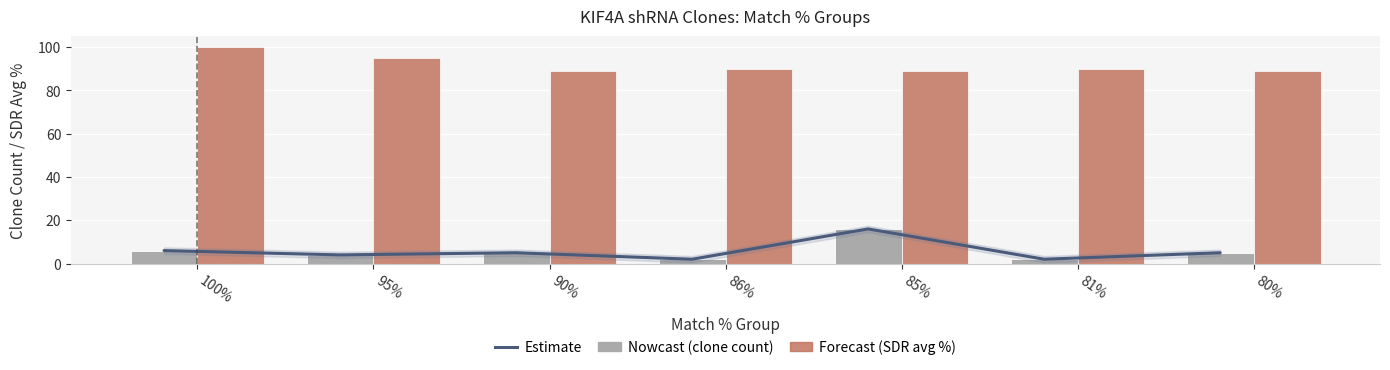

Reading left to right, extract all data points from this chart.

Estimate (clone count trend): 6	4	5	2	16	2	5
Match % (clone count): 6	4	5	2	16	2	5
SDR Match % (avg): 100	95	89	90	89	90	89